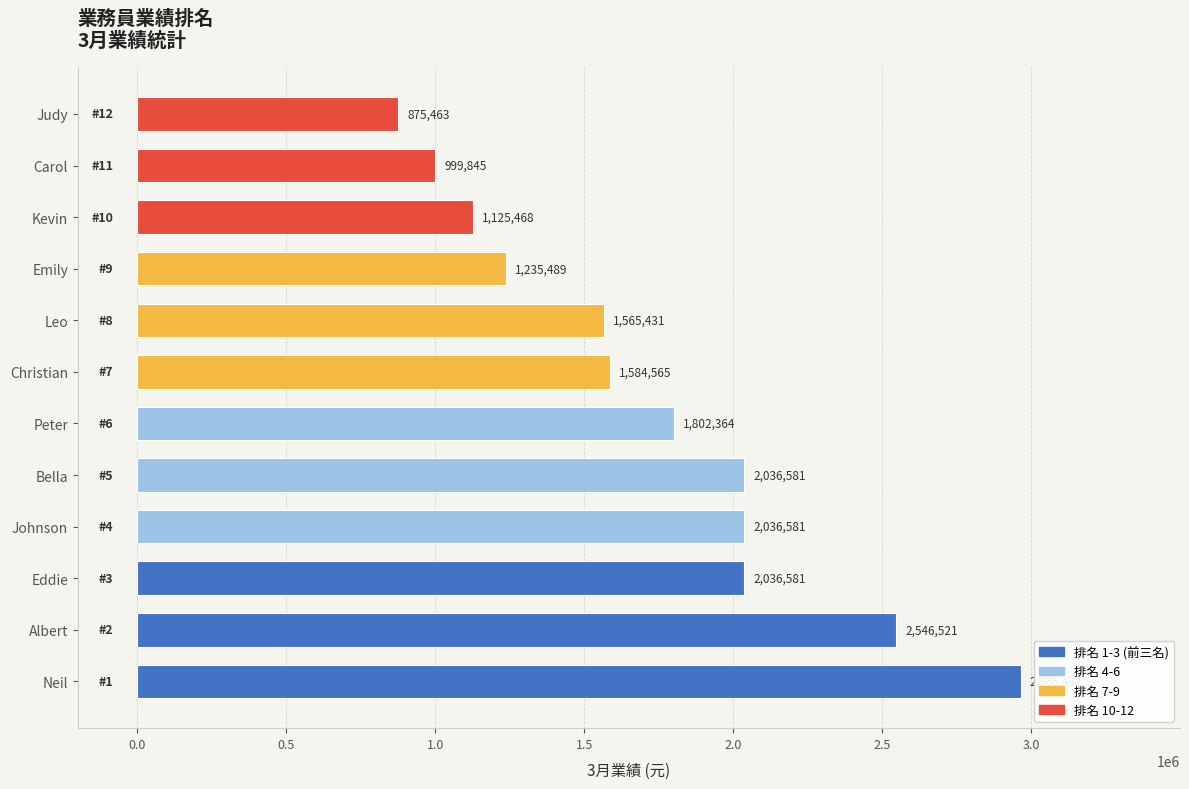

Are the bars horizontal?

Yes